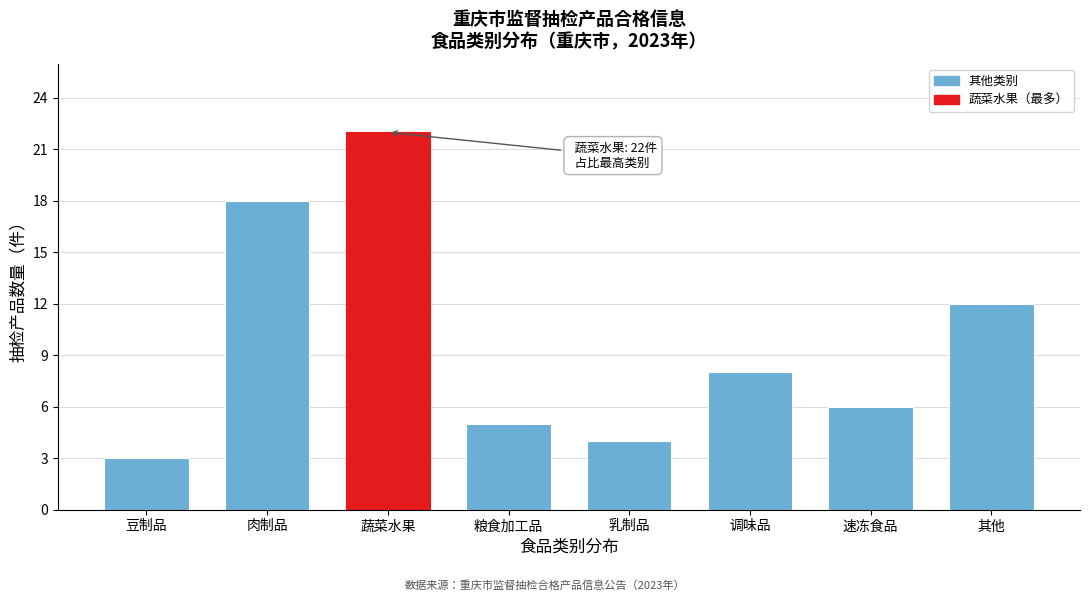

Reading right to left, what are all the values shown in this chart?

12	6	8	4	5	22	18	3